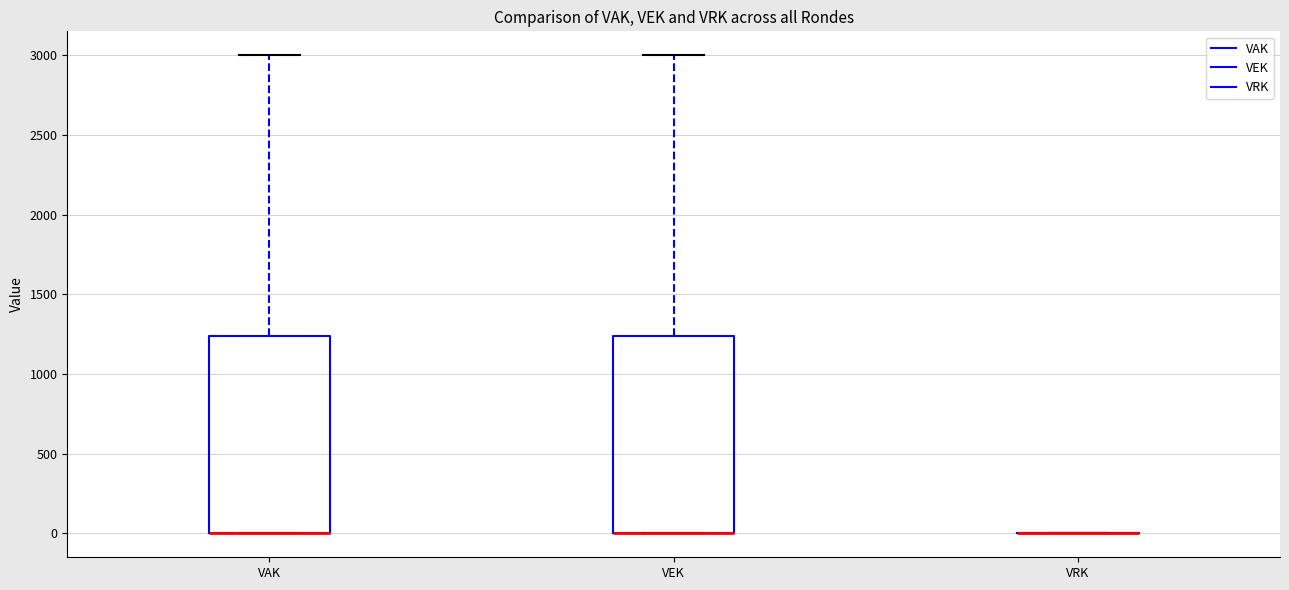

Where is the lower edge of the box for VAK on the y-axis? The values are not printed on the chart, so give them approximately, as read against the axis.

0